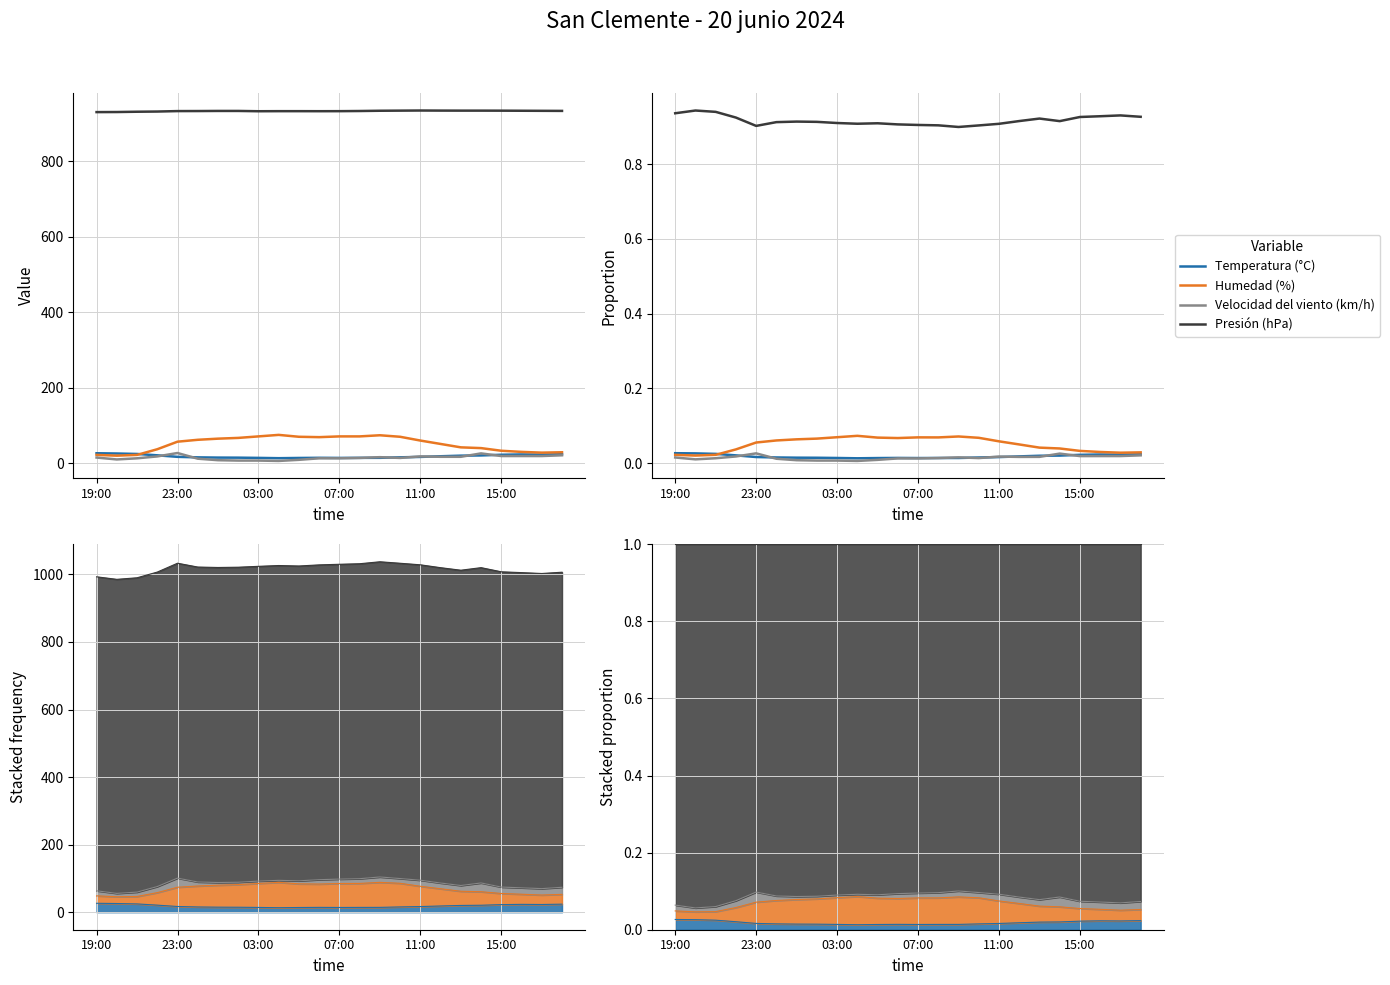

Between 6 and 20, which series saw the biggest shift?

Humedad (%)